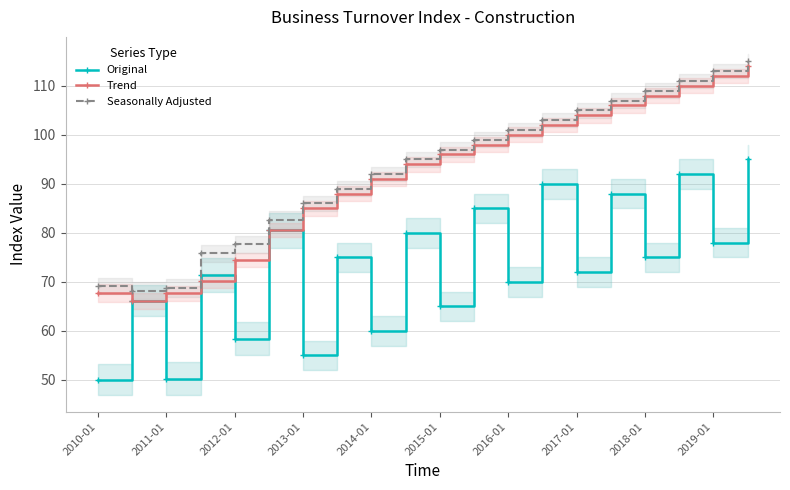

Does the chart have visible grid lines?

Yes